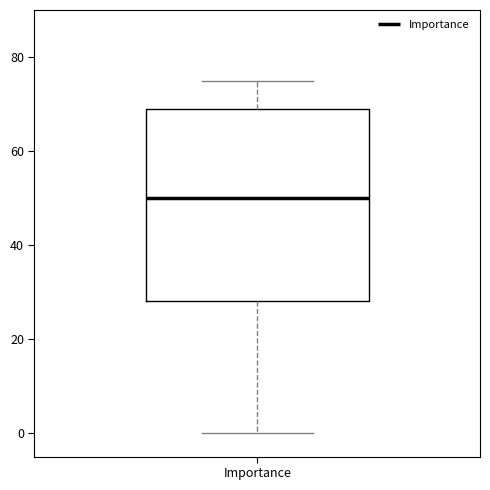

Where is the lower edge of the box for Importance on the y-axis? The values are not printed on the chart, so give them approximately, as read against the axis.

28